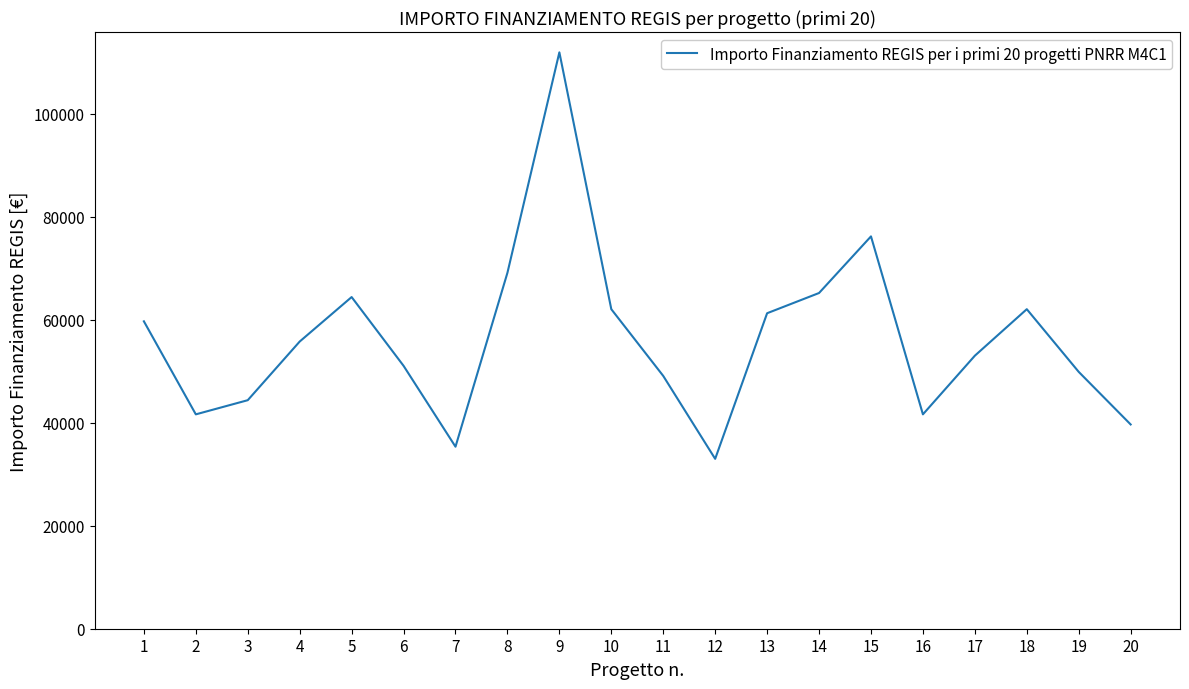

Which category has the lowest value across all series?

12